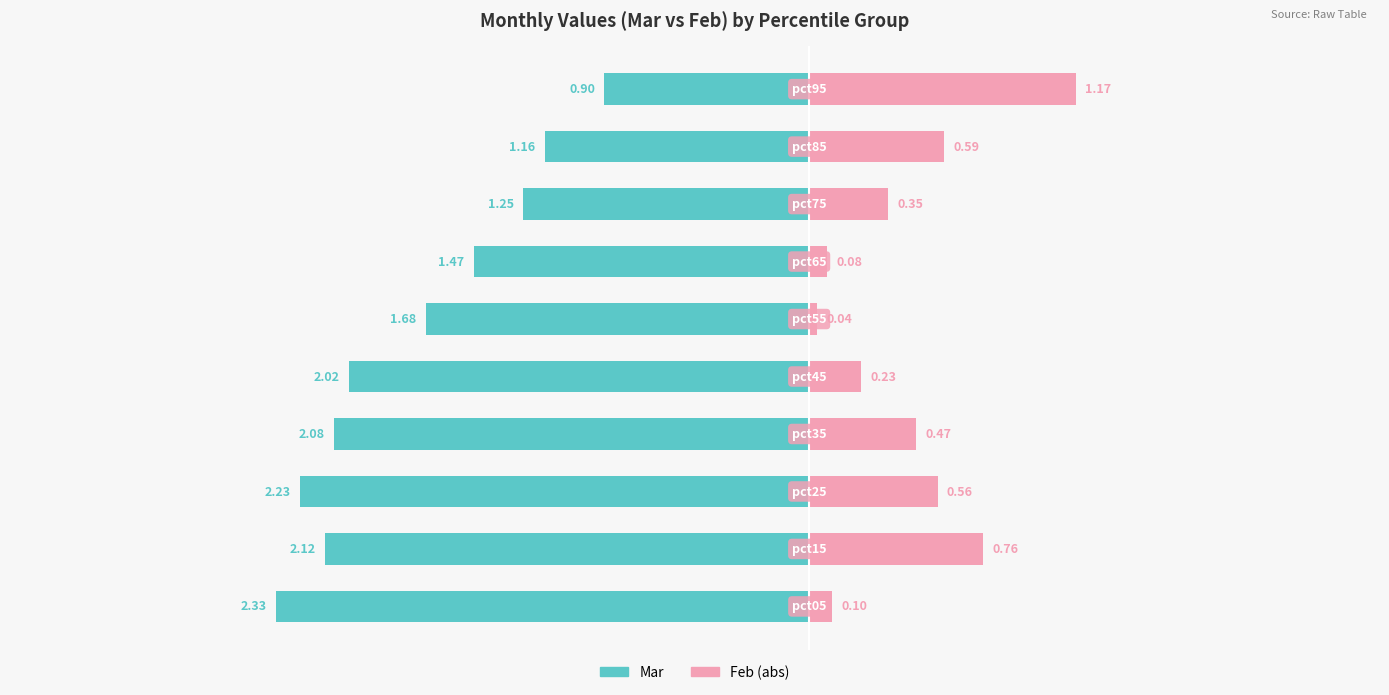

Are the bars horizontal?

Yes